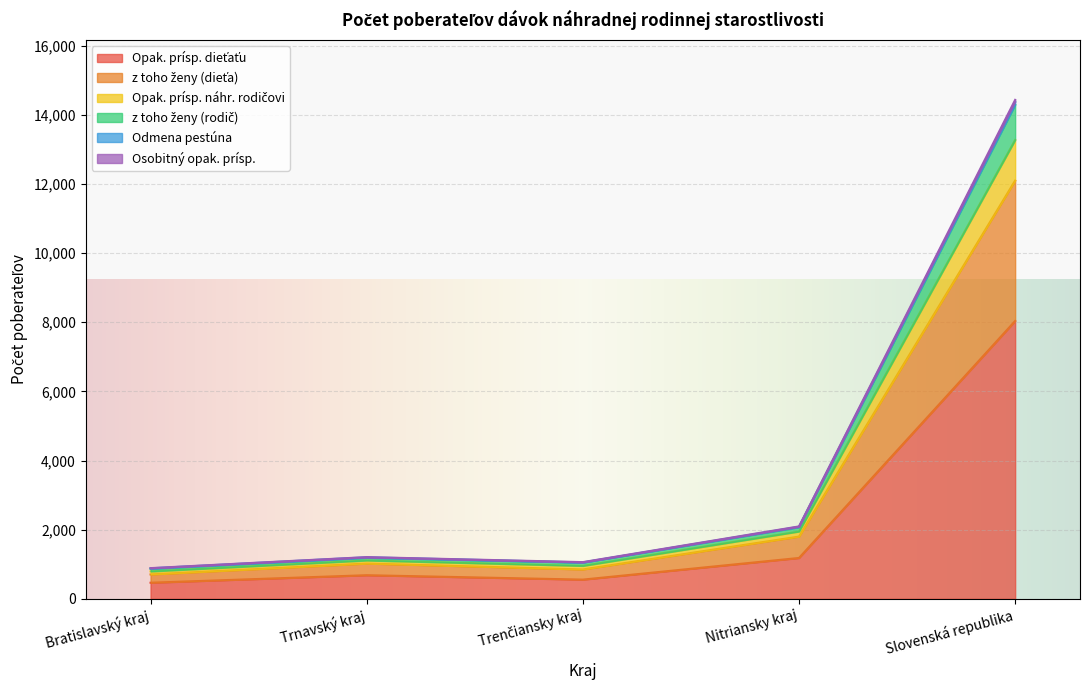

At which category is the sum across all series the highest?

Slovenská republika